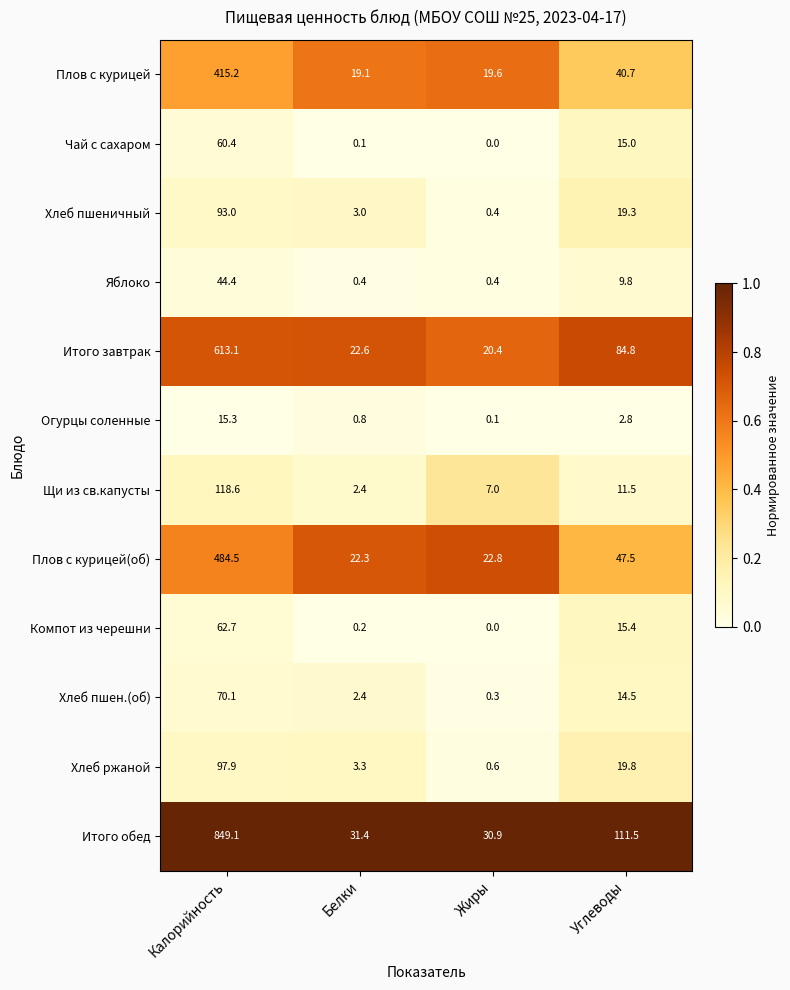

What is the difference between the highest and lowest values at Углеводы?

108.7